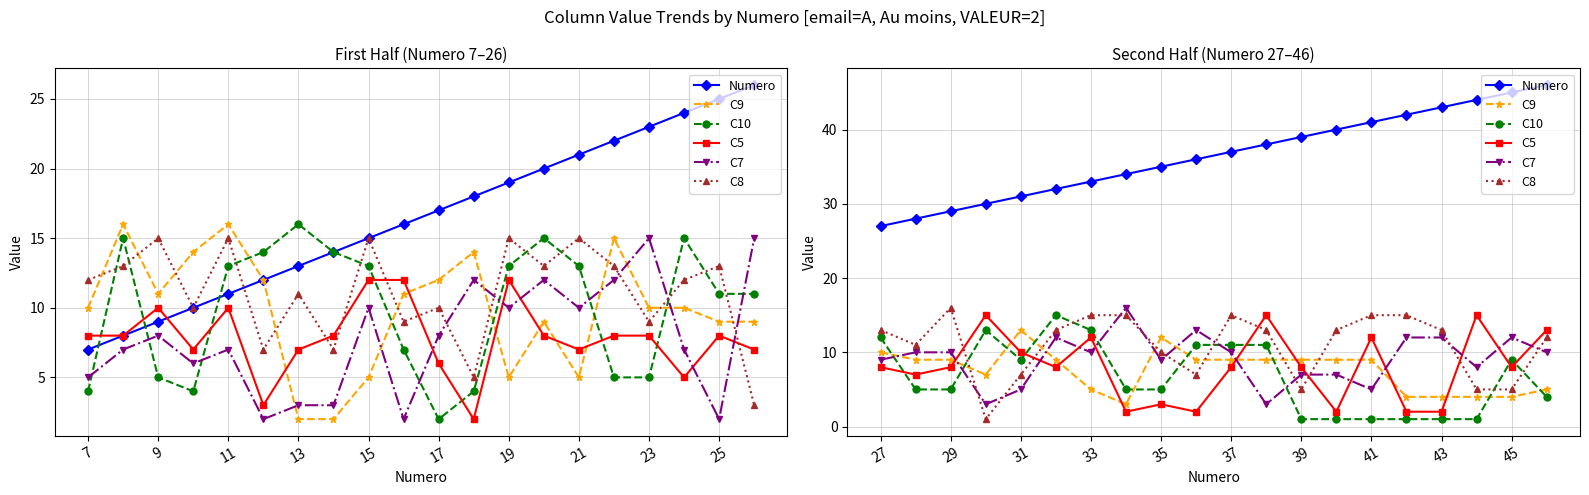

Which series ends up on top after the final intersection of C9 and C7?

C7